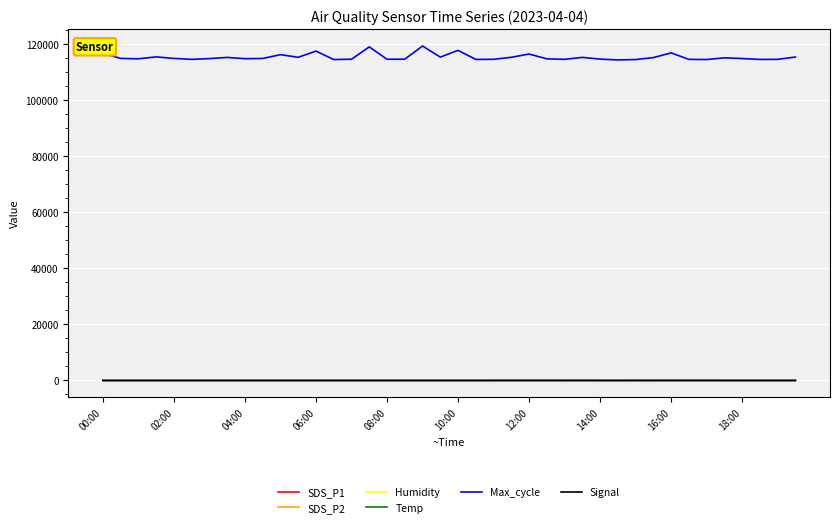

How many lines are shown in the chart?

6